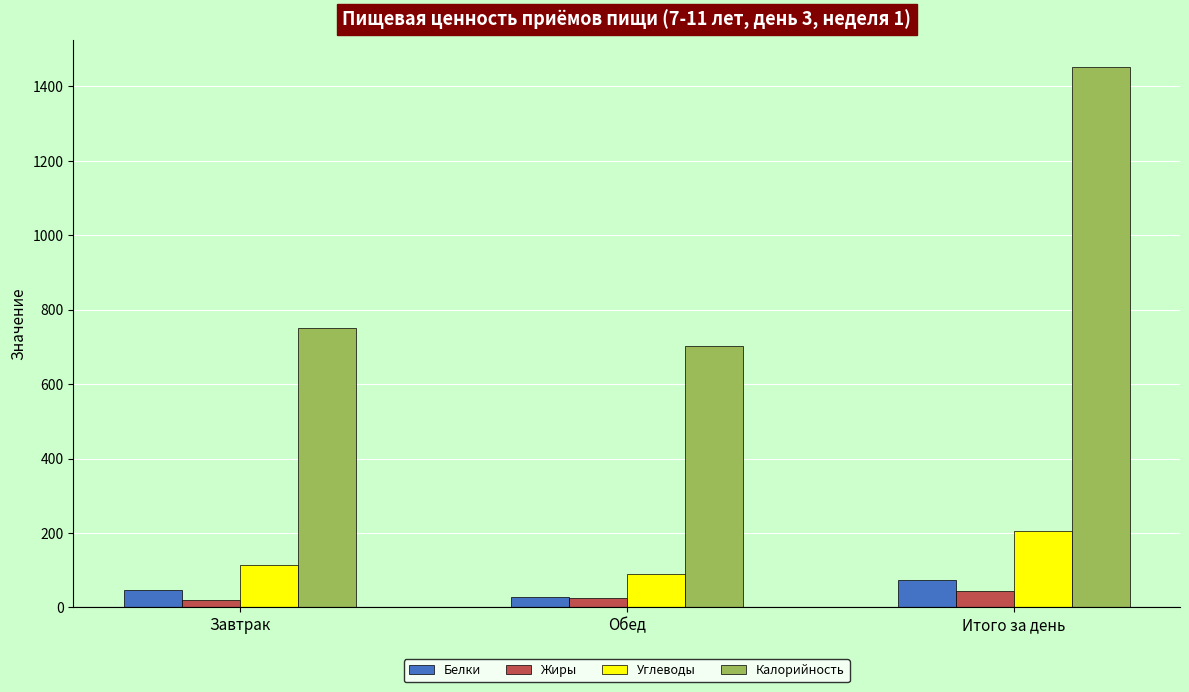

What is the value of the Калорийность bar at the 2nd from the left?

702.2